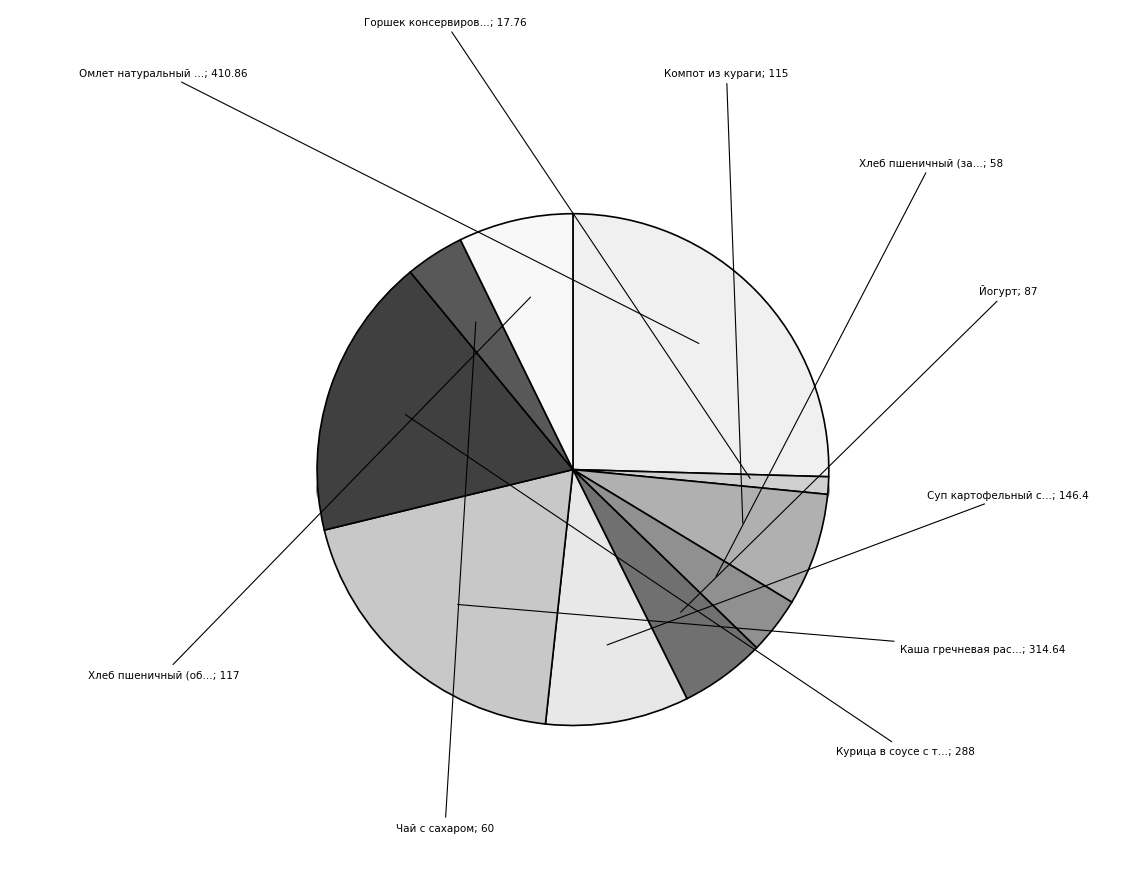

What is the largest slice in the pie chart?

Омлет натуральный с маслом